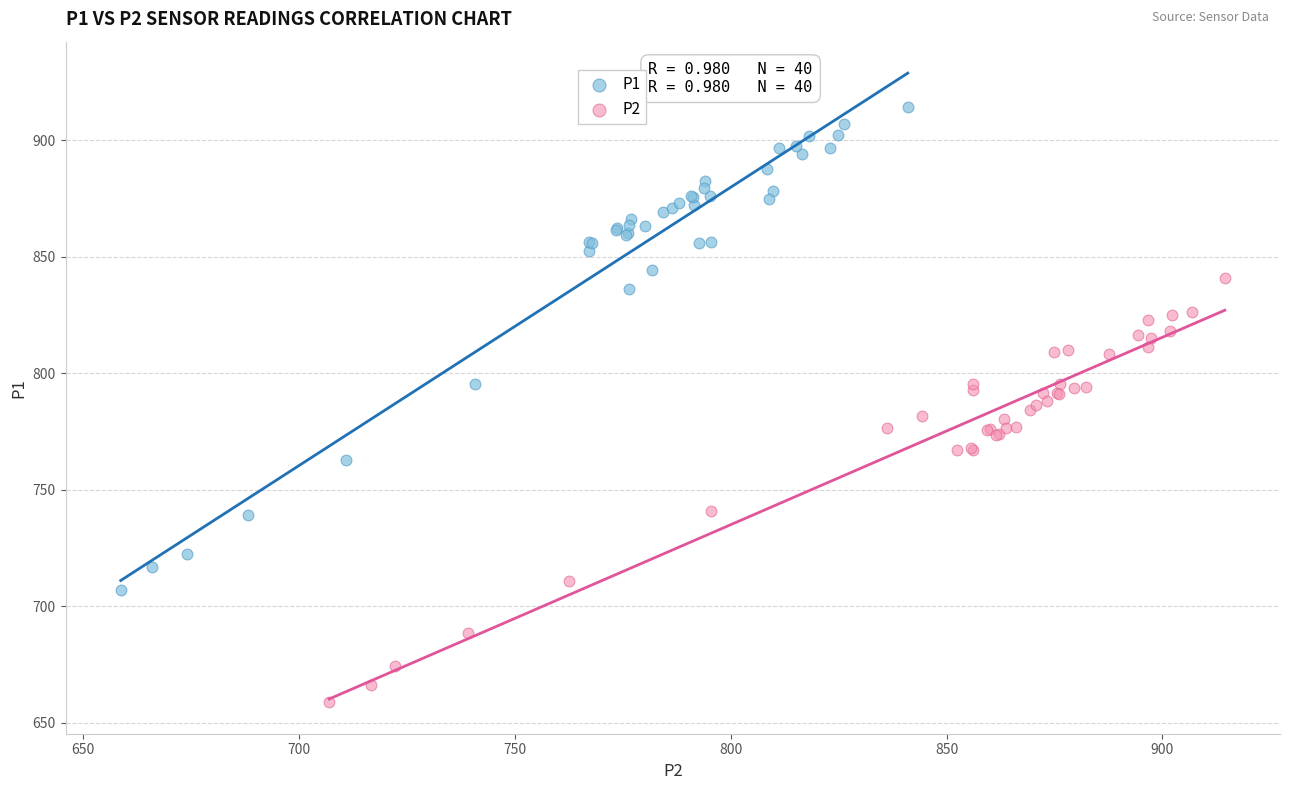

Which series contains the lowest Y value?

P2